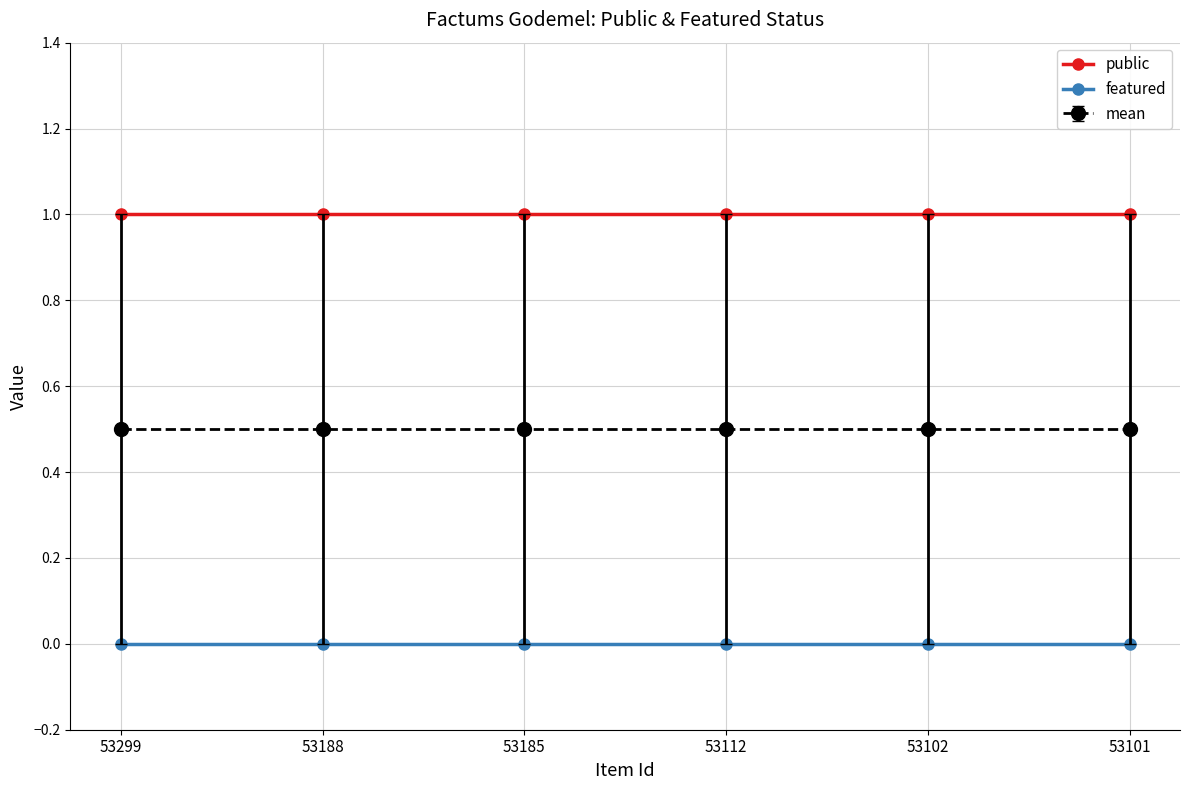

The value of mean at 53299 is 0.2. True or false?

False